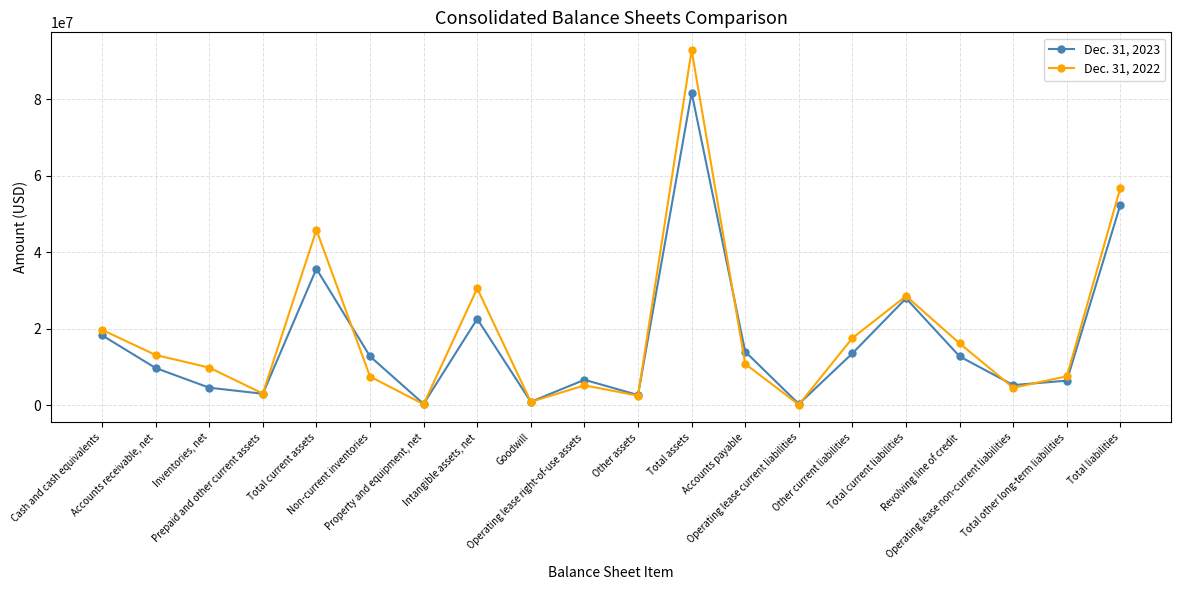

How many values in the Dec. 31, 2022 series are below 10819011?

10